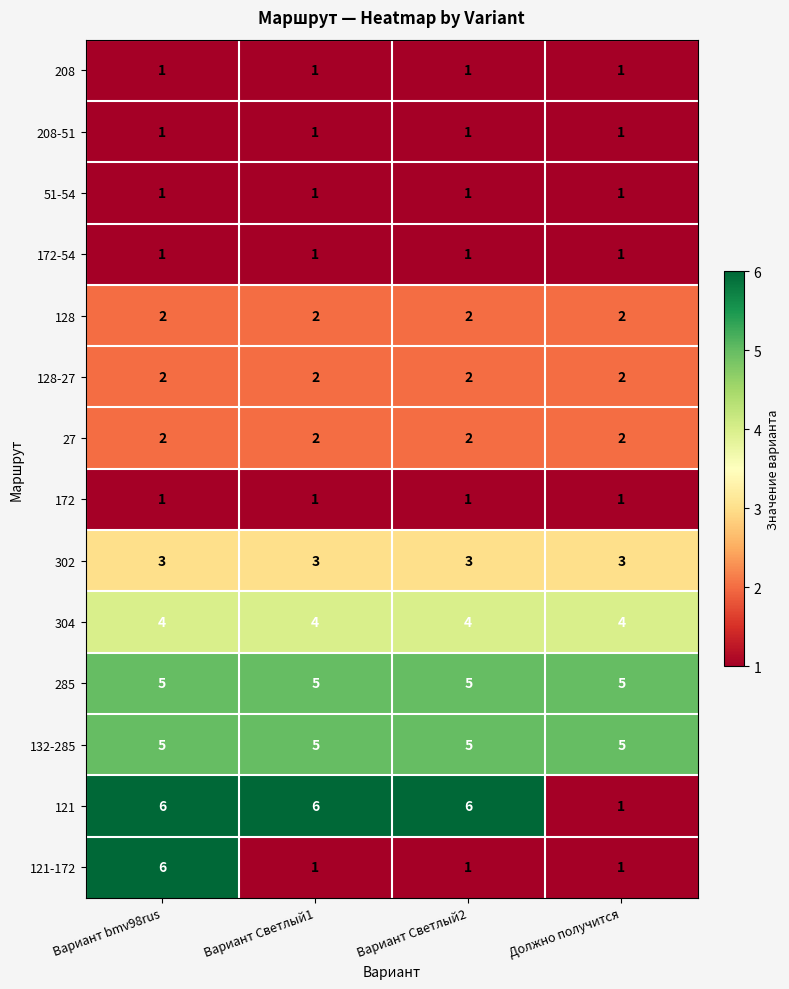

The 128-27 series shows 2 at Вариант Светлый1. True or false?

True